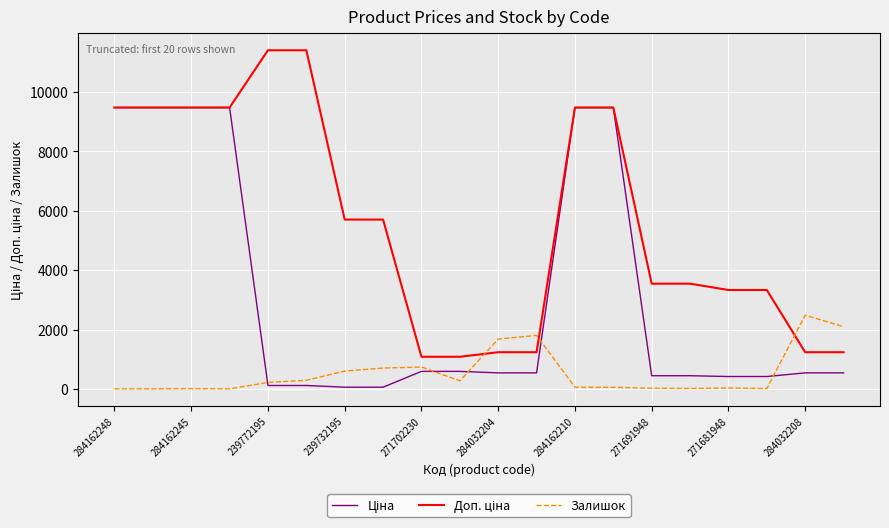

True or false: Доп. ціна and Залишок intersect in this chart.

True